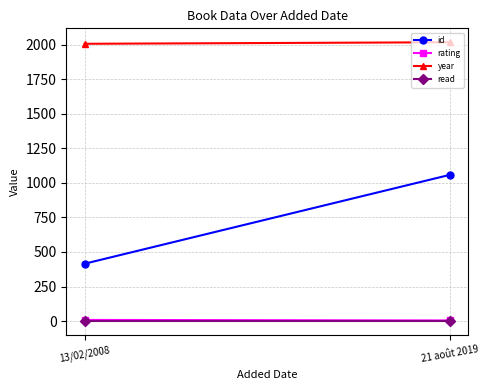

What is the lowest value of the rating series?

4